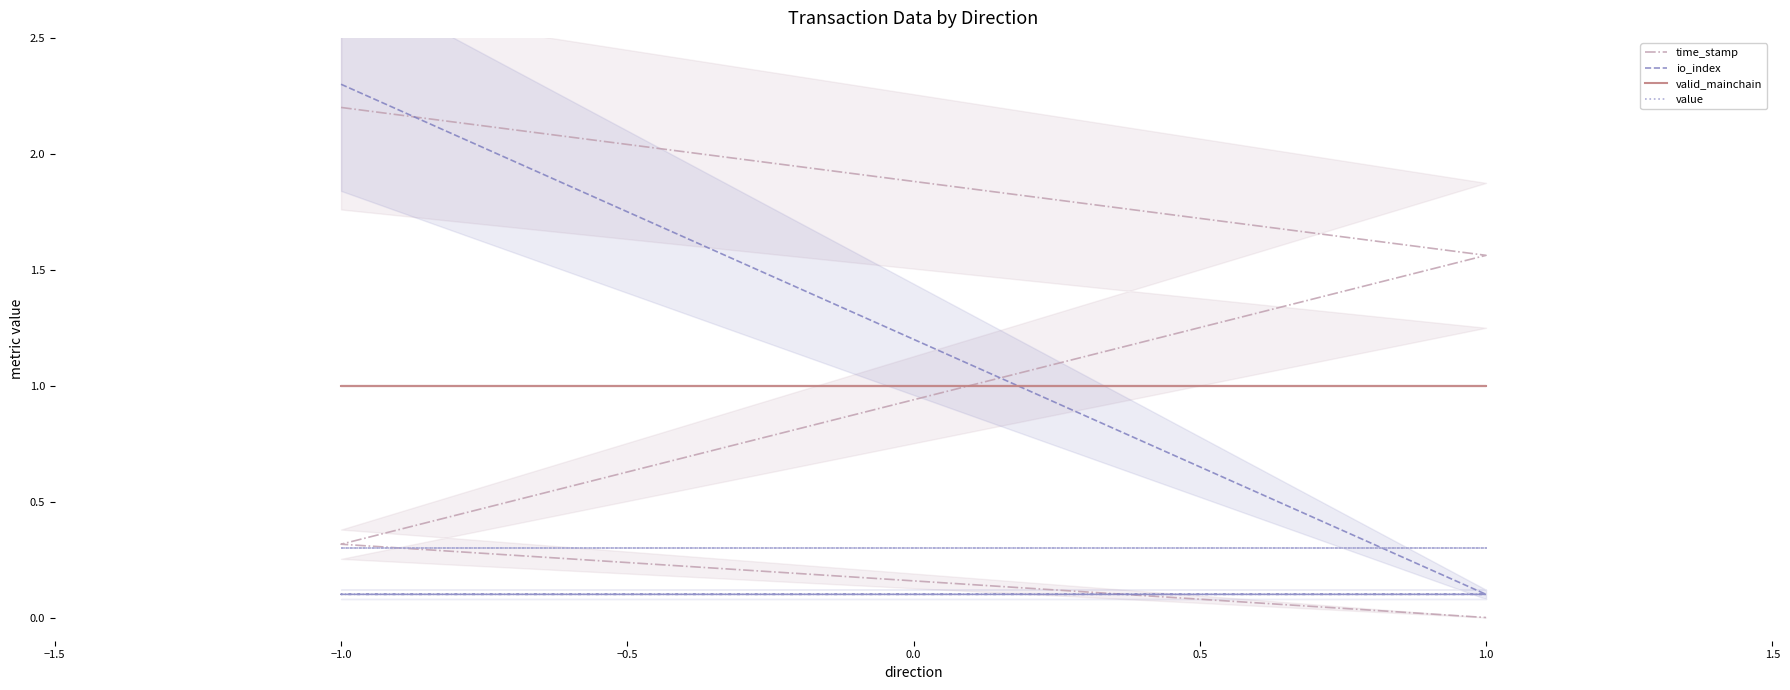

Is this an area chart (filled region under the line)?

No